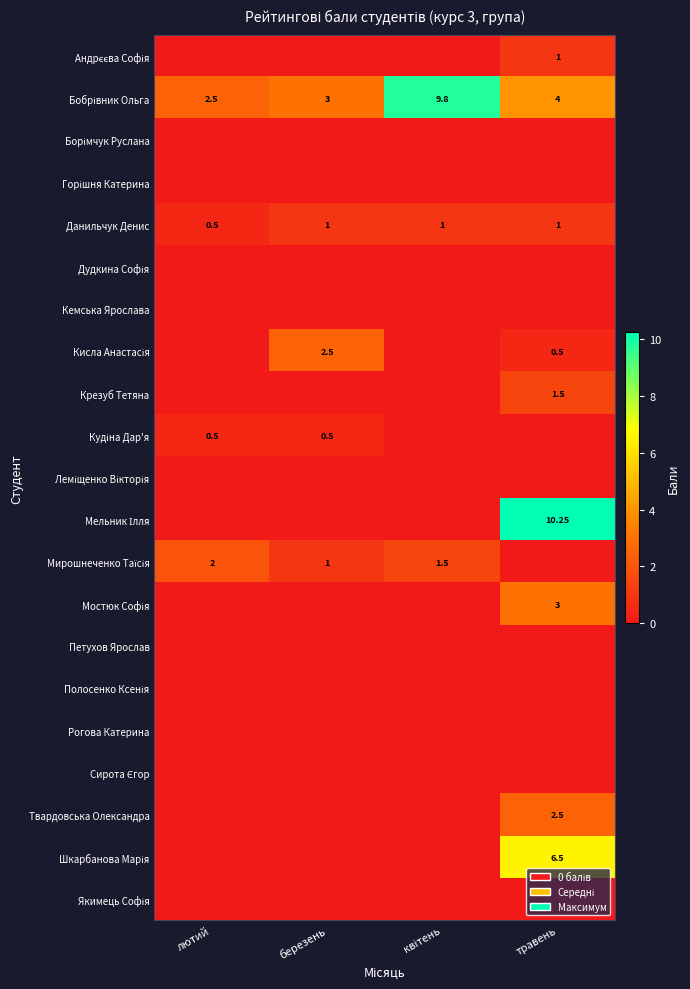

What is the minimum value for Данильчук Денис?

0.5